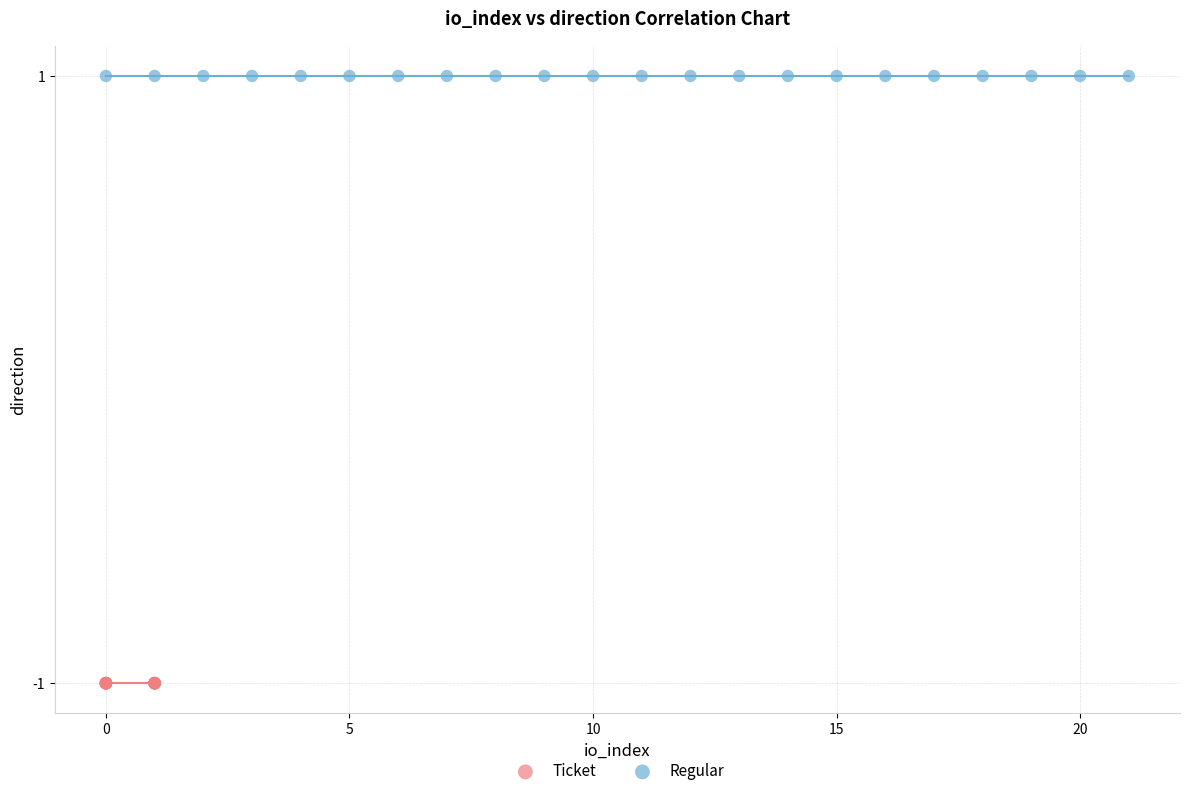

What are all the series names shown in the legend?

Ticket, Regular